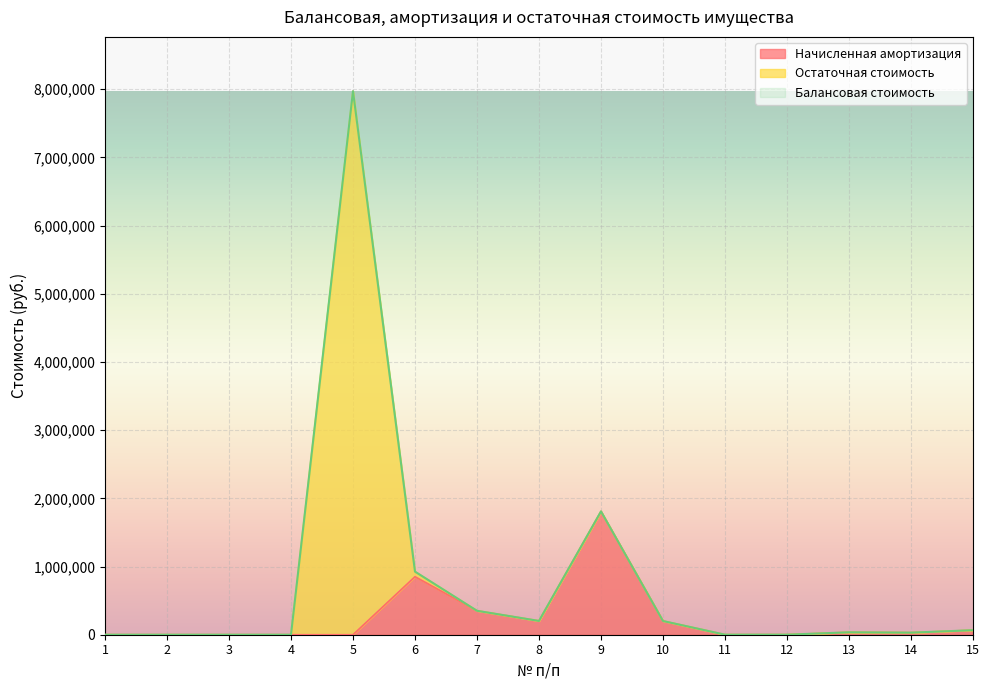

At which category is the sum across all series the highest?

5